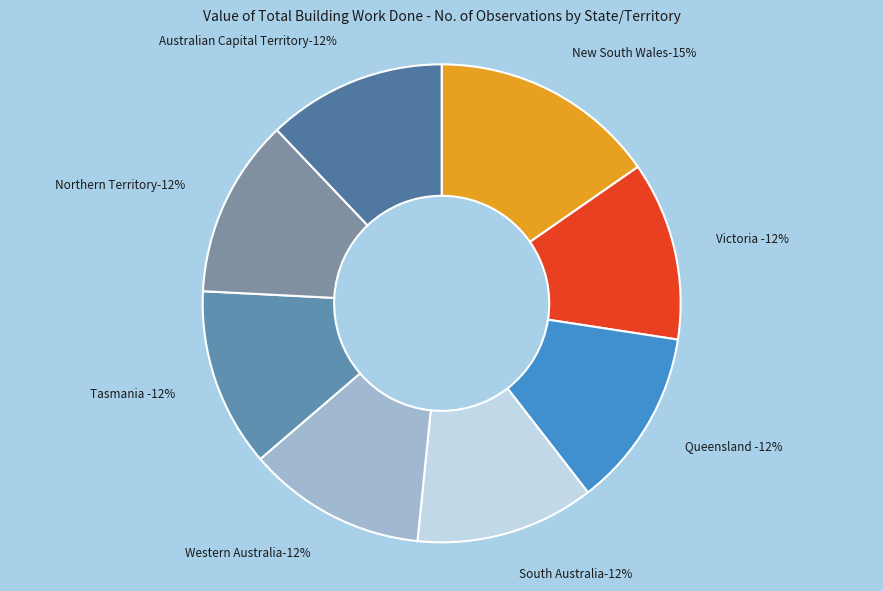

Does any single category account for the majority?

No